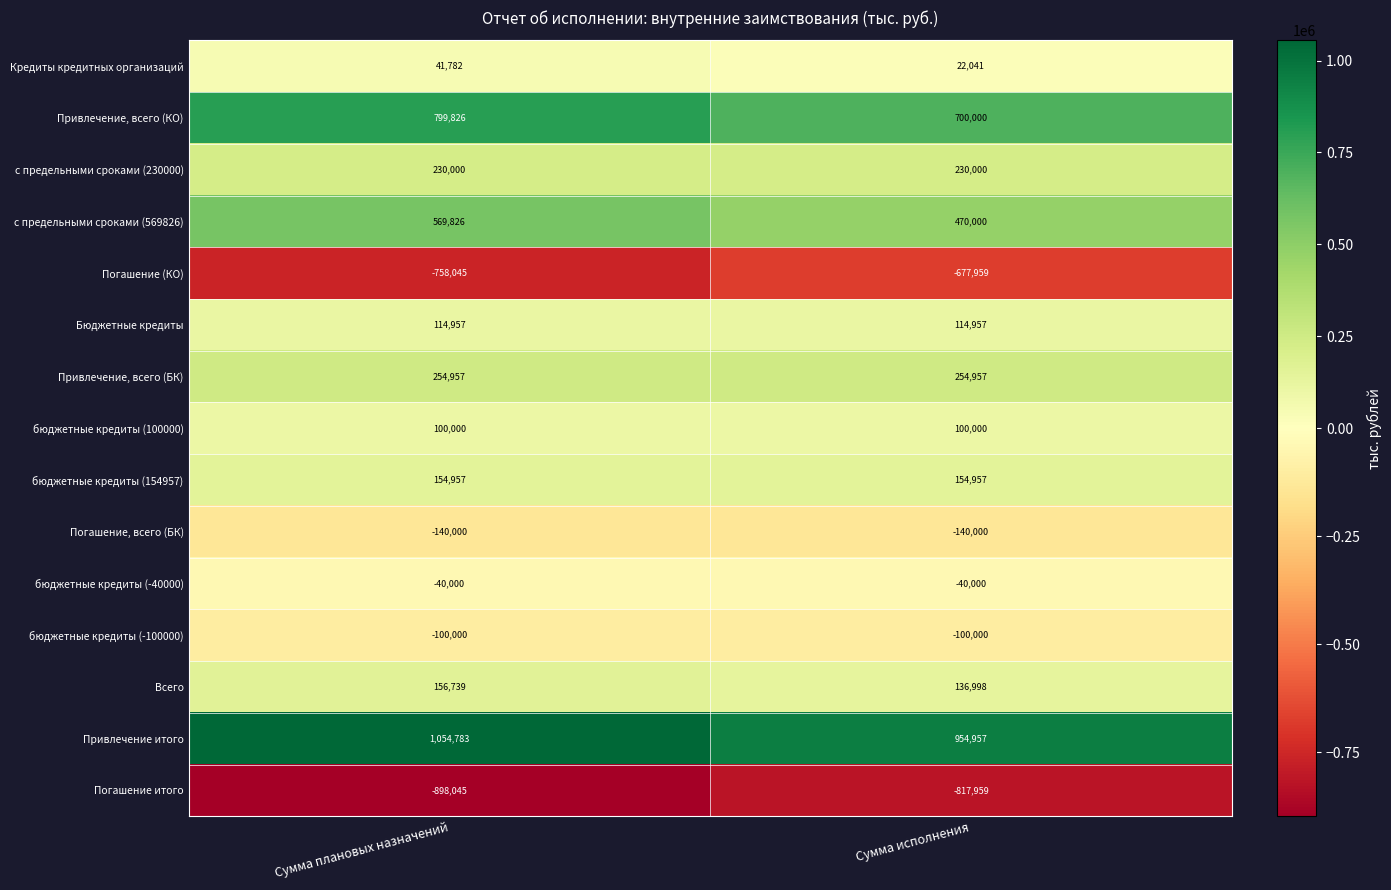

Which category has the highest value across all series?

Сумма плановых назначений